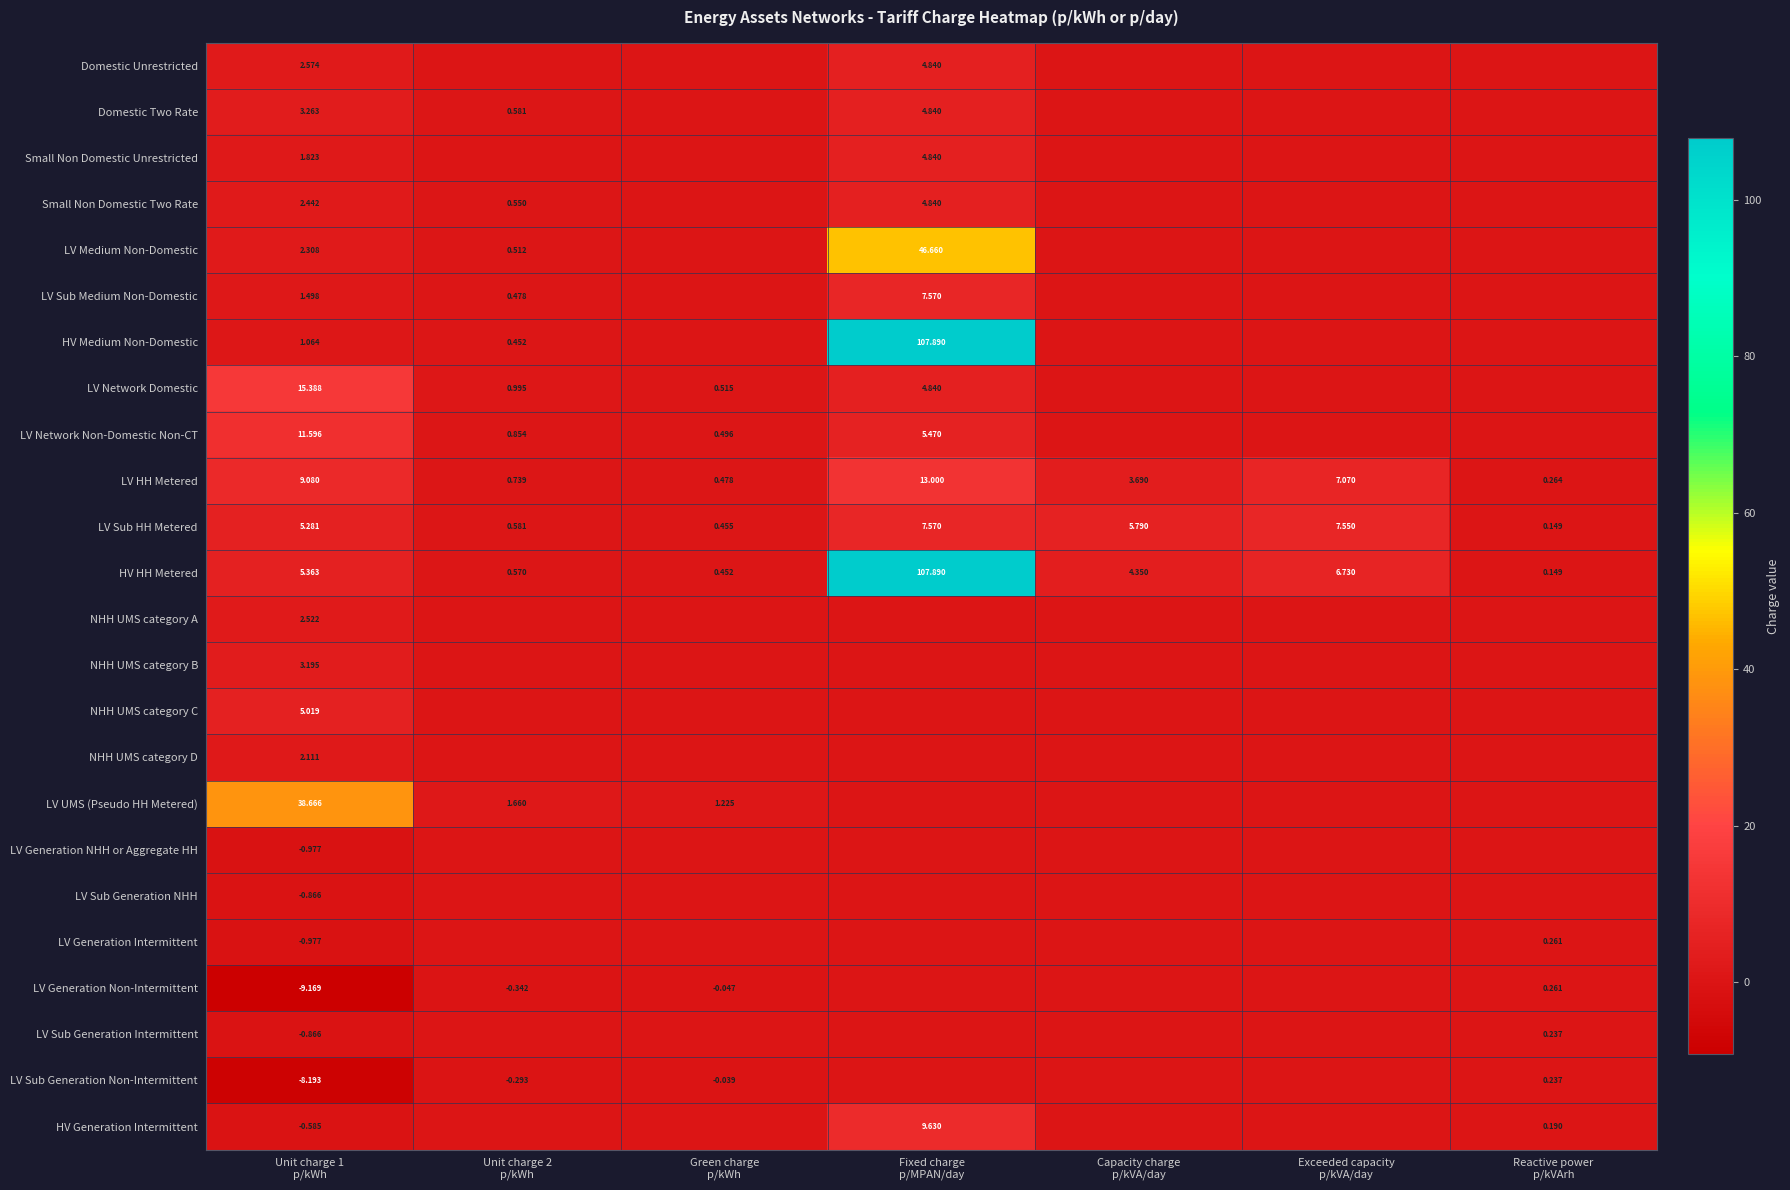

What is the average value of the LV HH Metered series?

4.9